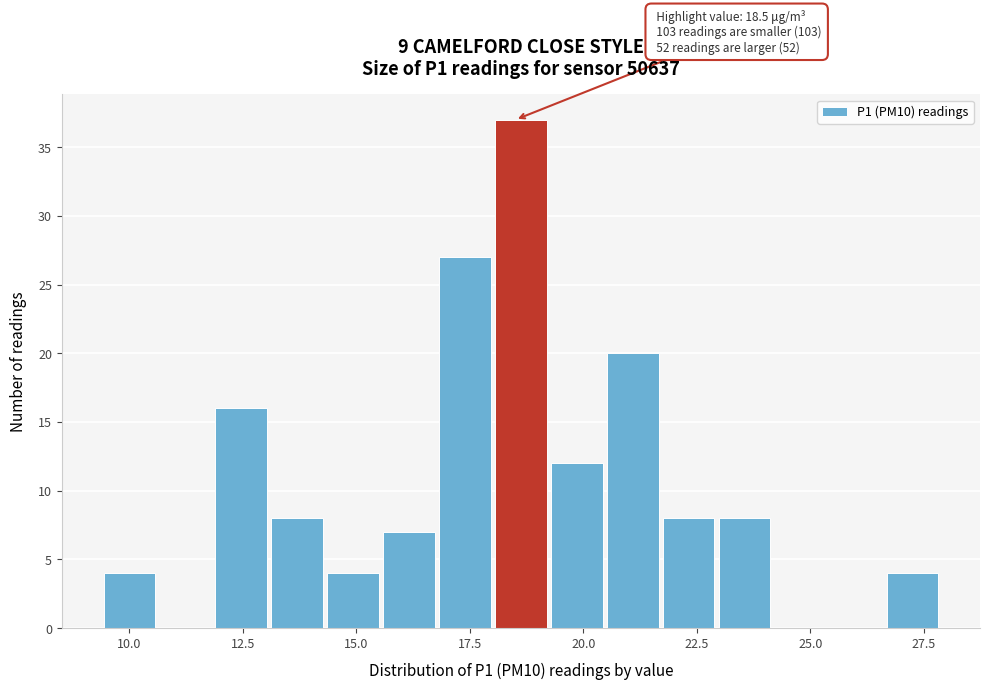

Read against the x-axis, roughly where is the centre of the tallest bar?

18.5